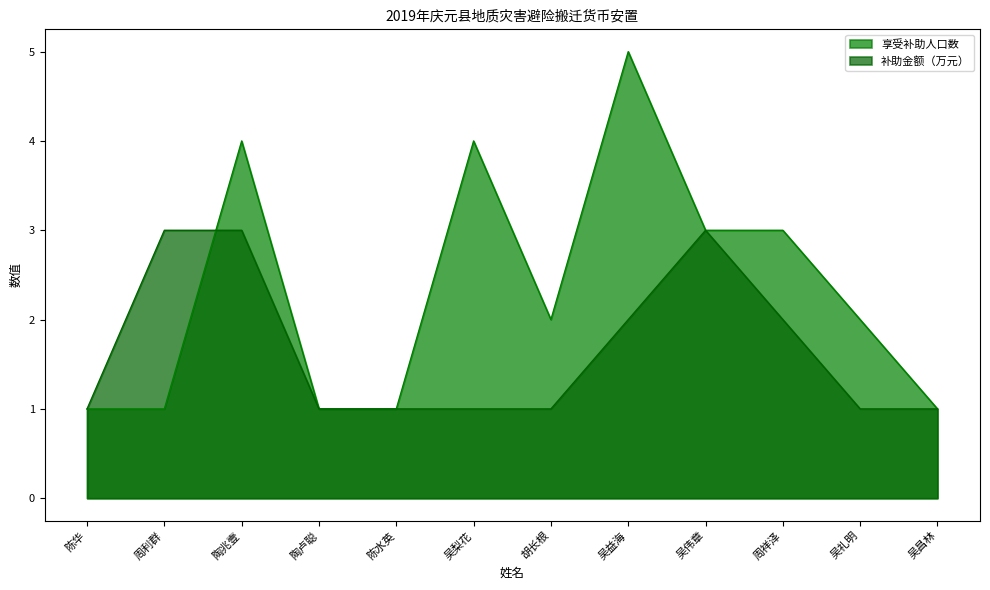

How many 补助金额（万元） values are between 1 and 3?

12